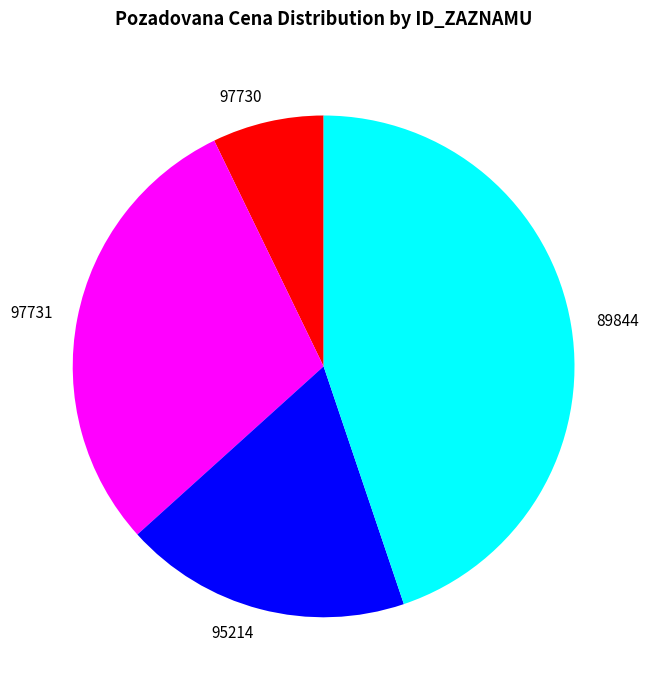

True or false: 97731 accounts for 42% of the total.

False